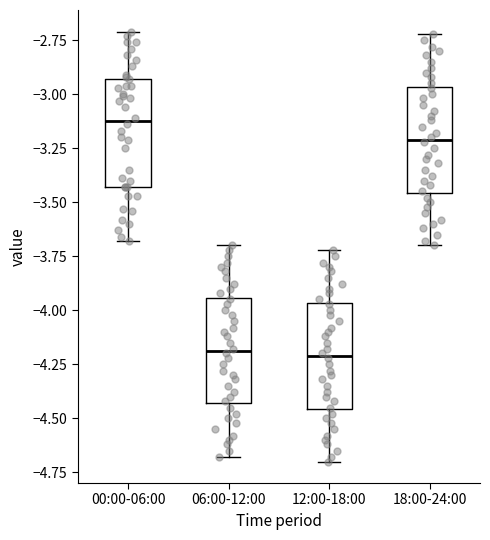

Reading left to right, read every box against the y-axis: the position of its median line, the range the box covers, and the ends of its whiskers. The values are not printed on the chart, so give them approximately, as read against the axis.

00:00-06:00: median -3.10, box -3.45 to -2.95, whiskers -3.70 to -2.70
06:00-12:00: median -4.20, box -4.45 to -3.95, whiskers -4.70 to -3.70
12:00-18:00: median -4.20, box -4.45 to -3.95, whiskers -4.70 to -3.70
18:00-24:00: median -3.20, box -3.45 to -2.95, whiskers -3.70 to -2.70